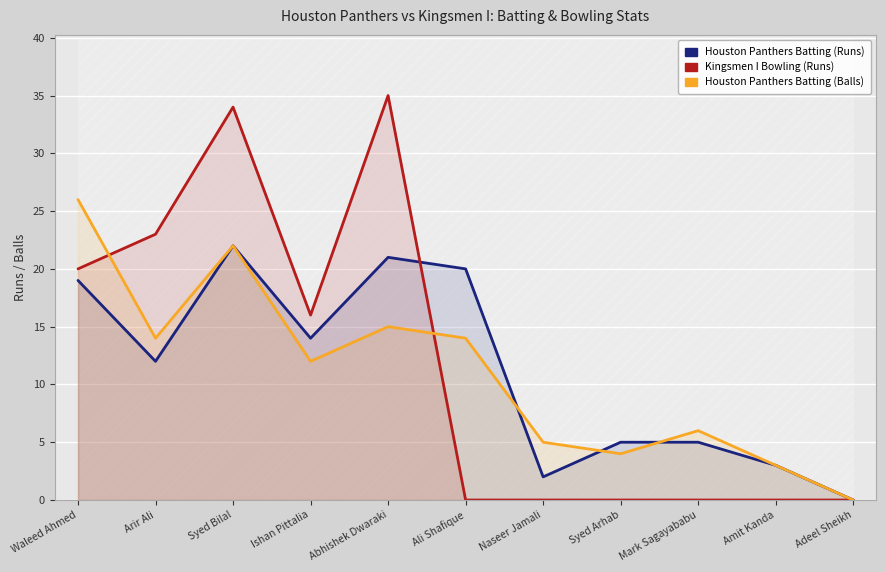

Count the number of data series in this chart.

3